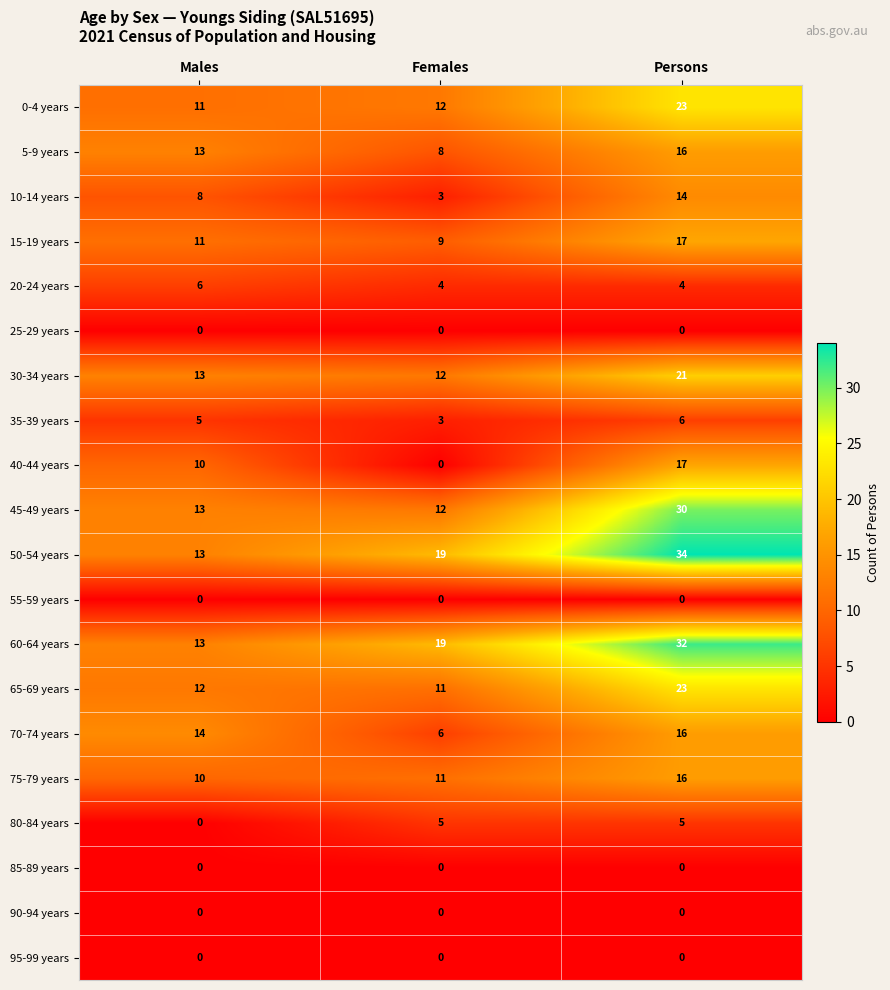

Rank the categories by 65-69 years value from lowest to highest.

Females, Males, Persons